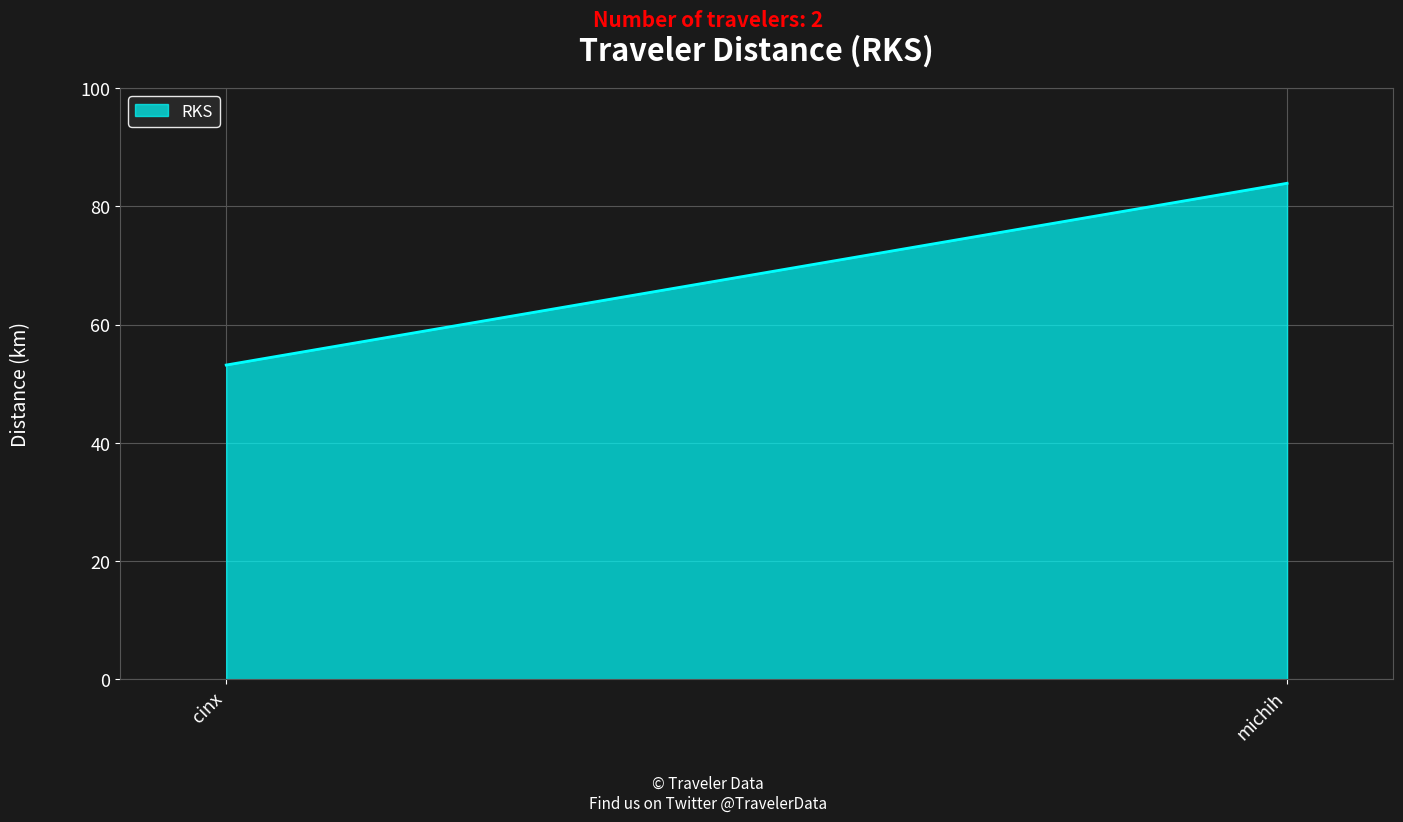

What is the difference between the maximum and minimum values?

30.7